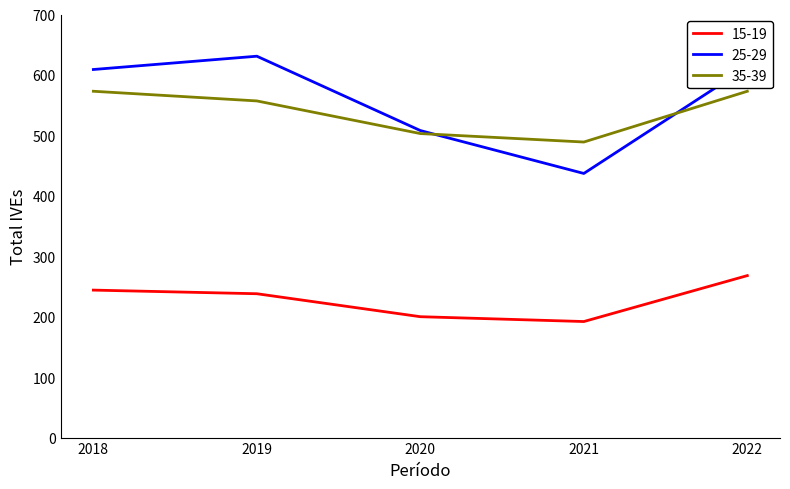

True or false: 15-19 and 25-29 cross at least once.

False